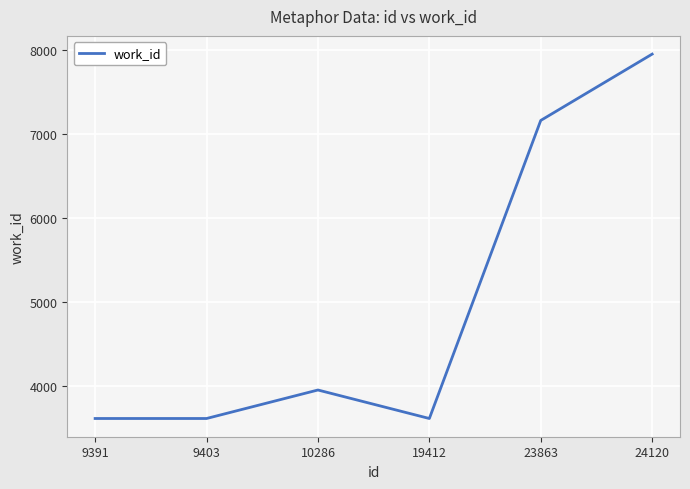

True or false: there are more than 0 points higher than both neighbors.

True